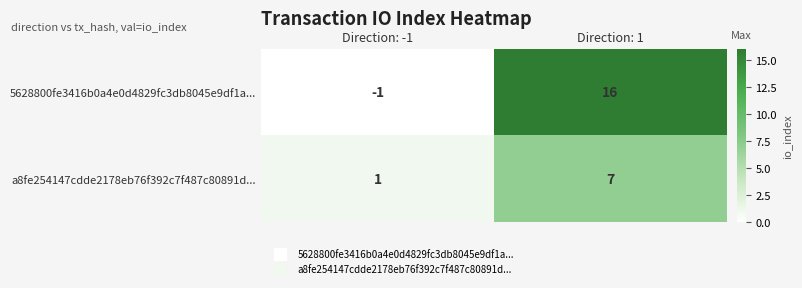

What is the sum of the 5628800fe3416b0a4e0d4829fc3db8045e9df1a... values at Direction: 1 and Direction: -1?

15